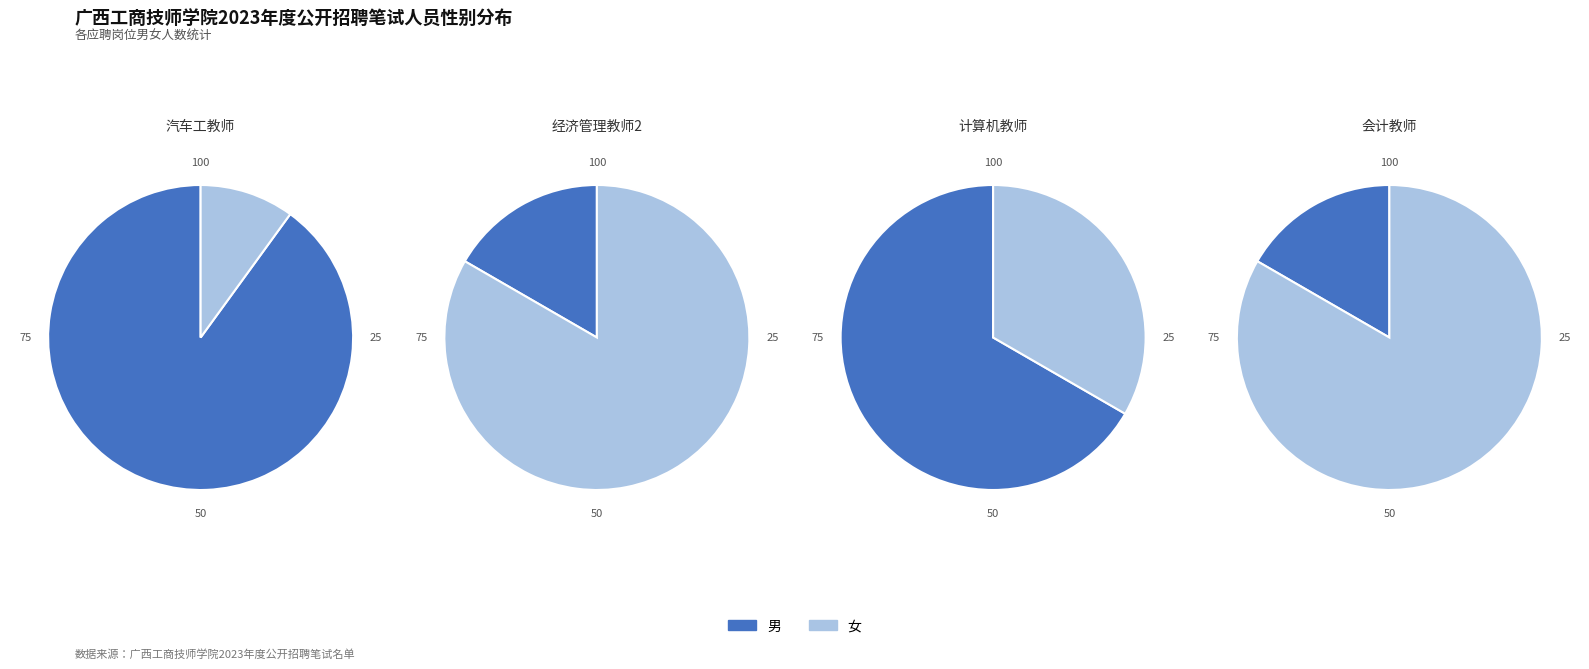

To the nearest percent, what percentage of the pie is 女?

33%